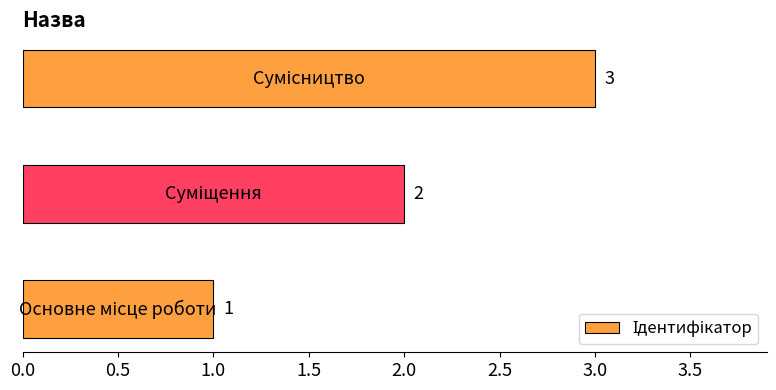

Does the chart contain stacked bars?

No